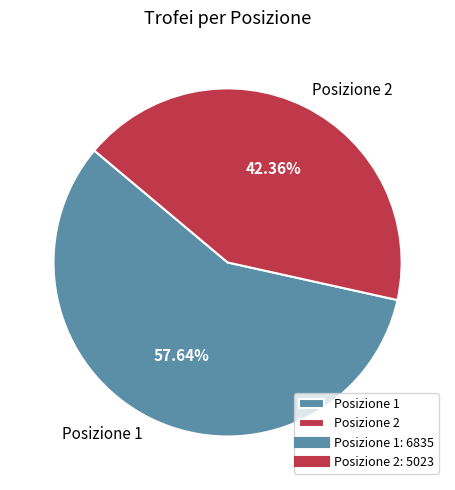

Is the sum of Posizione 2 and Posizione 1 greater than half?

Yes